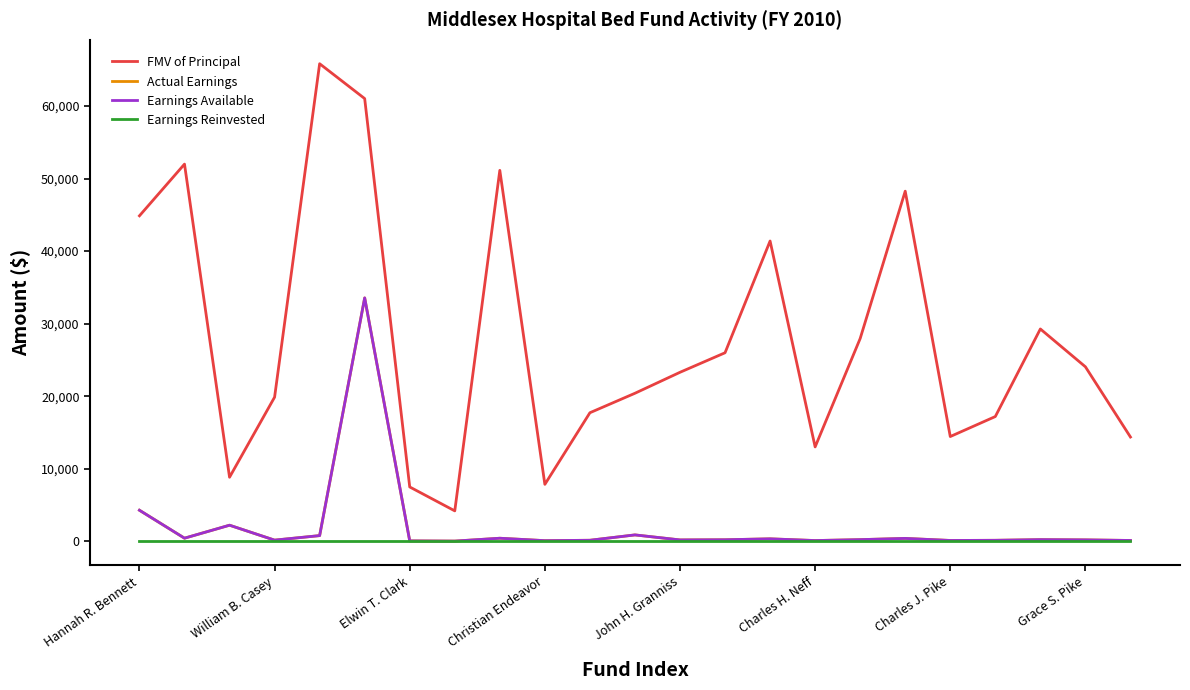

True or false: FMV of Principal and Earnings Reinvested cross at least once.

False